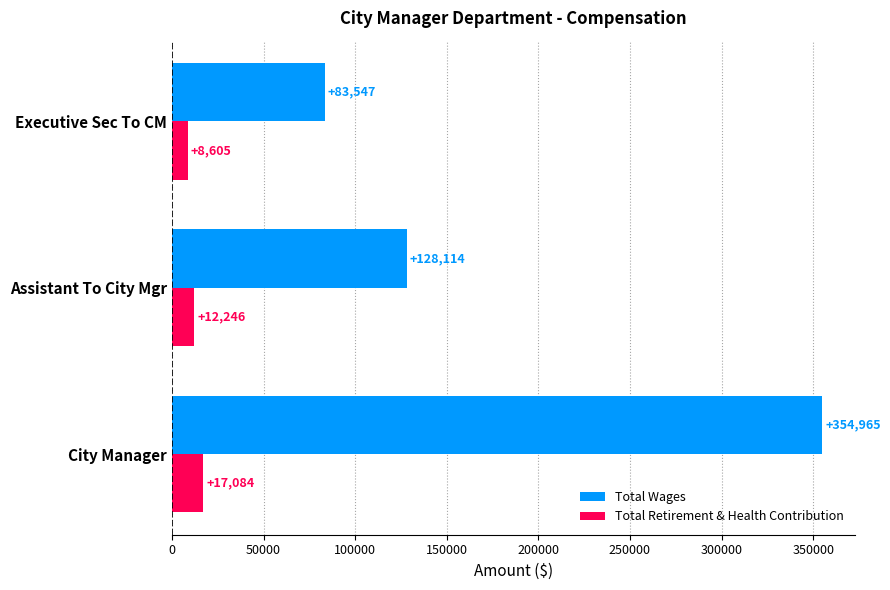

What is the difference between the second highest and minimum values in the Total Retirement & Health Contribution series?

3641